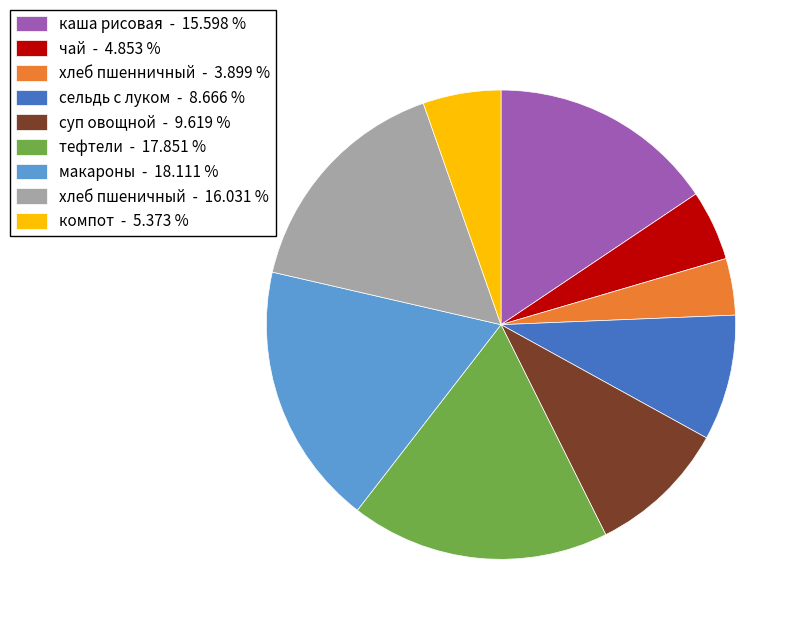

Approximately how many times larger is the value at компот - 5.373 % compared to суп овощной - 9.619 %?

0.6